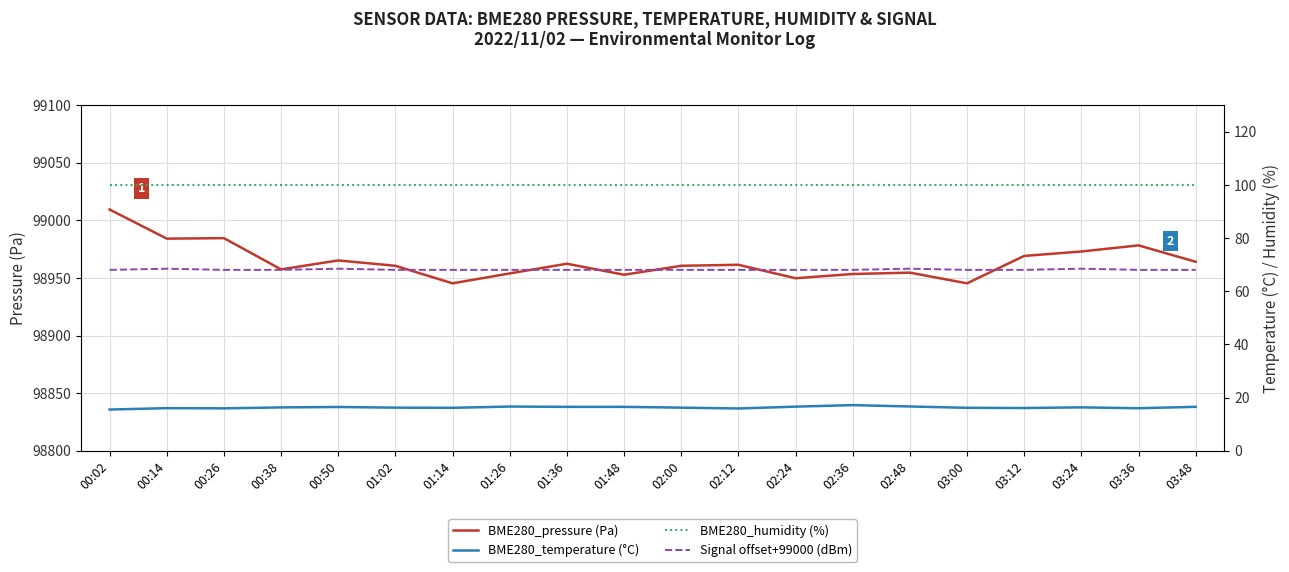

What is the difference between the maximum and minimum values in the BME280_temperature (°C) series?

1.7